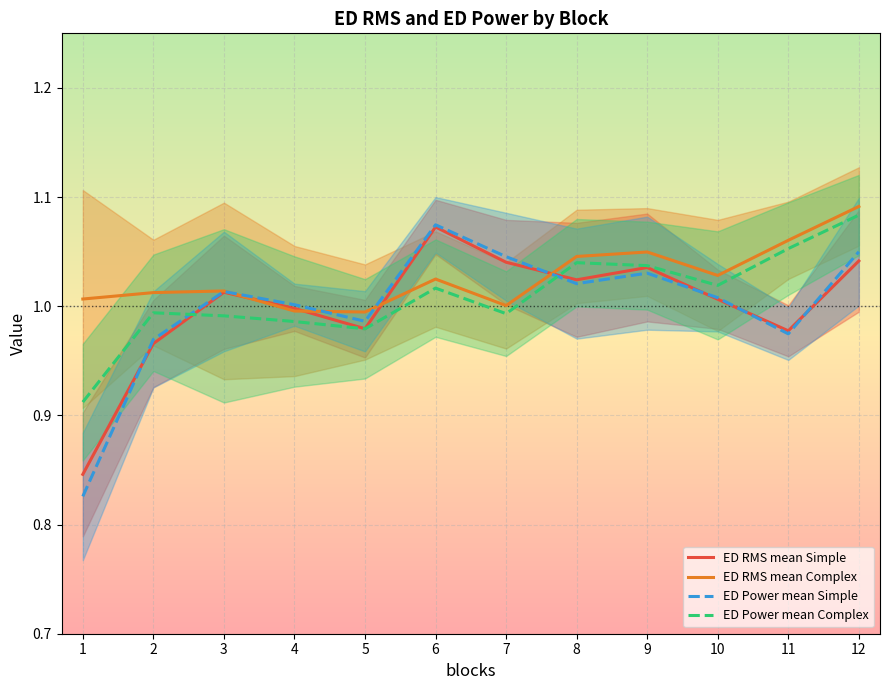

Reading left to right, list all the values displayed in this chart.

ED RMS mean Simple: 1=0.8	2=1.0	3=1.0	4=1.0	5=1.0	6=1.1	7=1.0	8=1.0	9=1.0	10=1.0	11=1.0	12=1.0
ED RMS mean Complex: 1=1.0	2=1.0	3=1.0	4=1.0	5=1.0	6=1.0	7=1.0	8=1.0	9=1.0	10=1.0	11=1.1	12=1.1
ED Power mean Simple: 1=0.8	2=1.0	3=1.0	4=1.0	5=1.0	6=1.1	7=1.0	8=1.0	9=1.0	10=1.0	11=1.0	12=1.0
ED Power mean Complex: 1=0.9	2=1.0	3=1.0	4=1.0	5=1.0	6=1.0	7=1.0	8=1.0	9=1.0	10=1.0	11=1.1	12=1.1